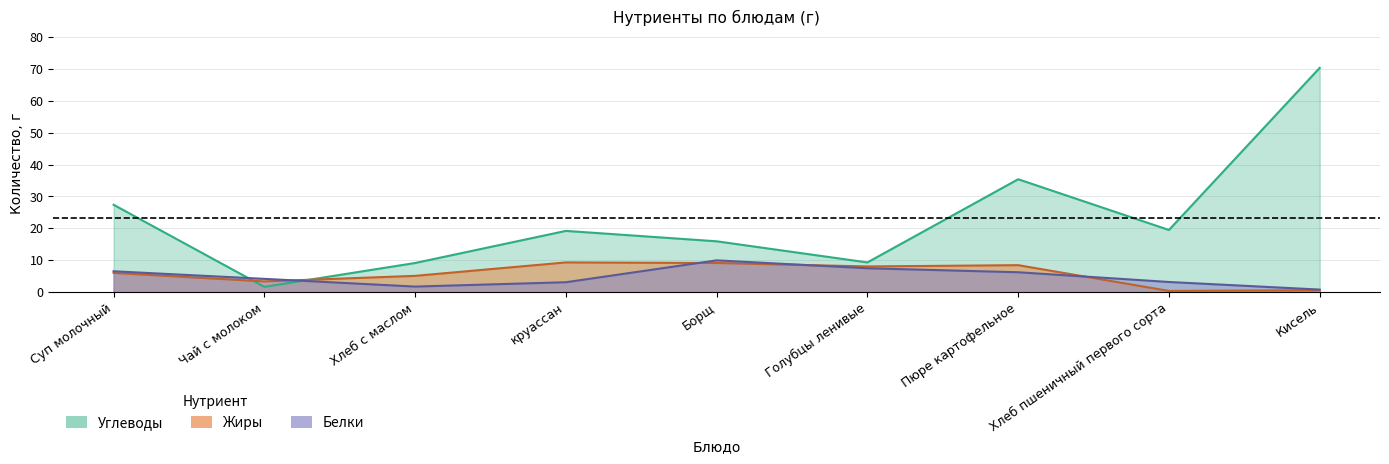

At which category is the sum across all series the highest?

Кисель